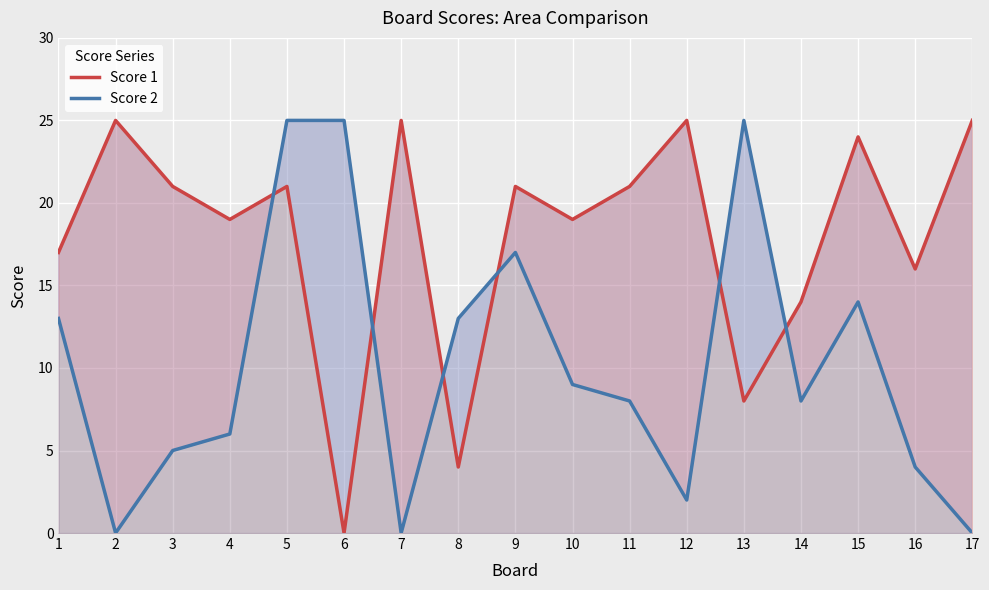

How many interior local peaks does the Score 2 series have?

3